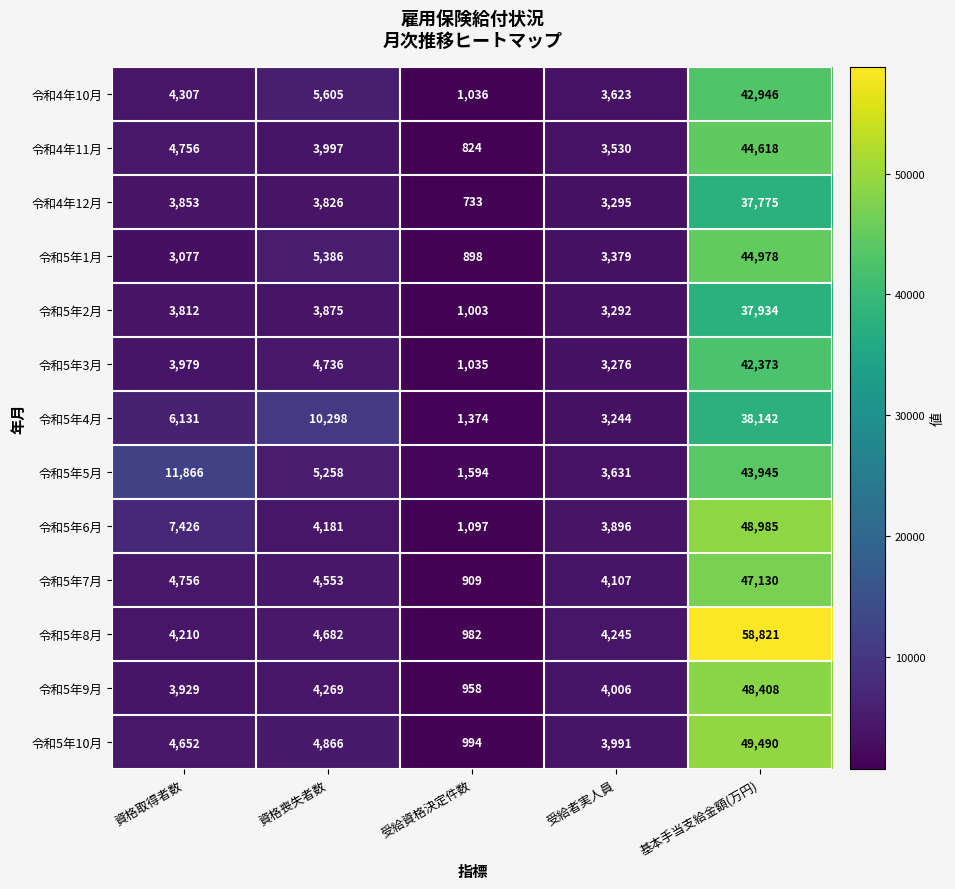

How many series are shown in this chart?

13